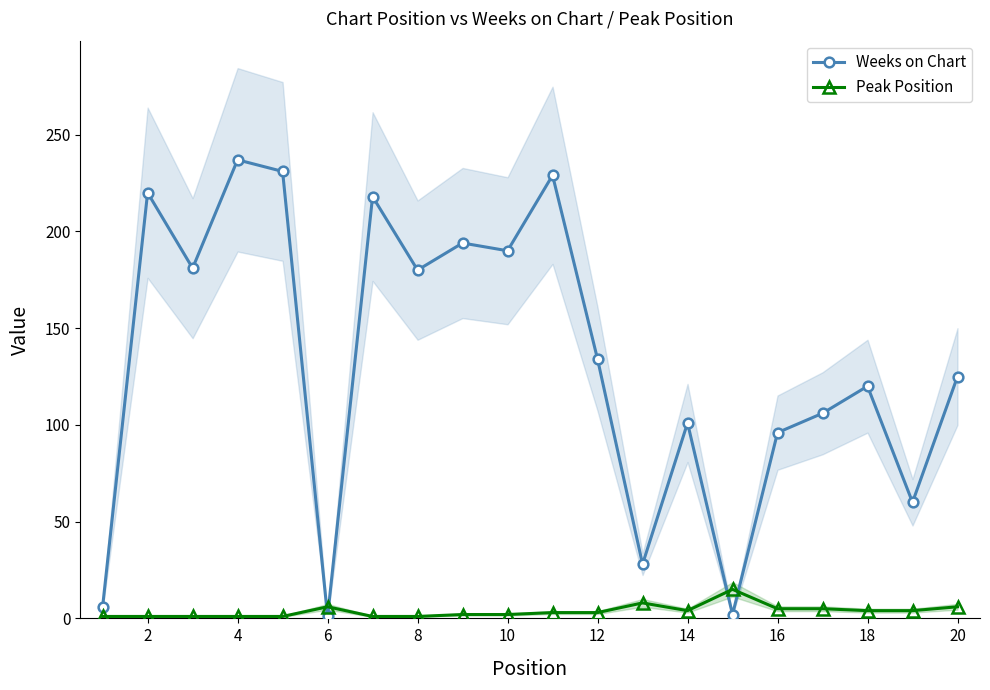

What are all the series names shown in the legend?

Weeks on Chart, Peak Position